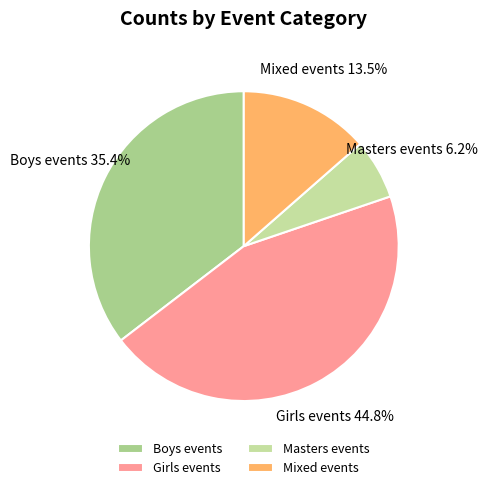

Which slice is the smallest?

Masters events